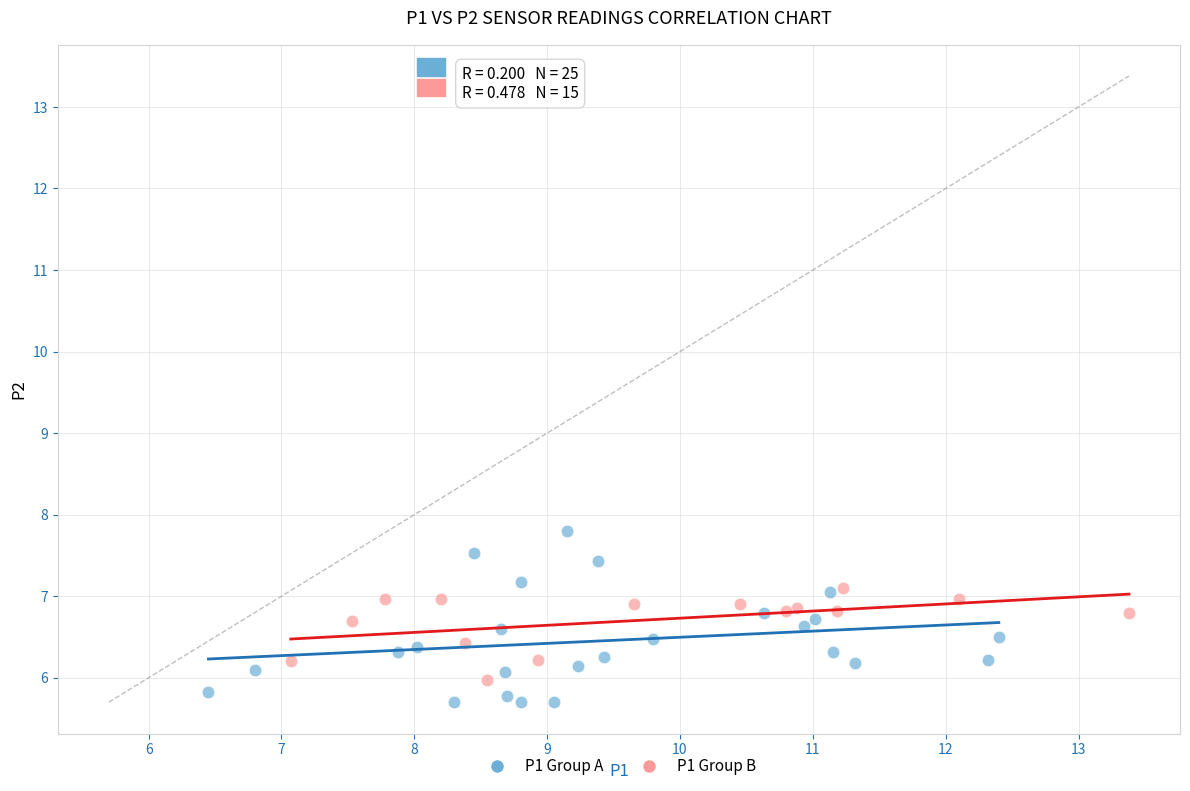

Which series contains the highest Y value?

P1 Group A